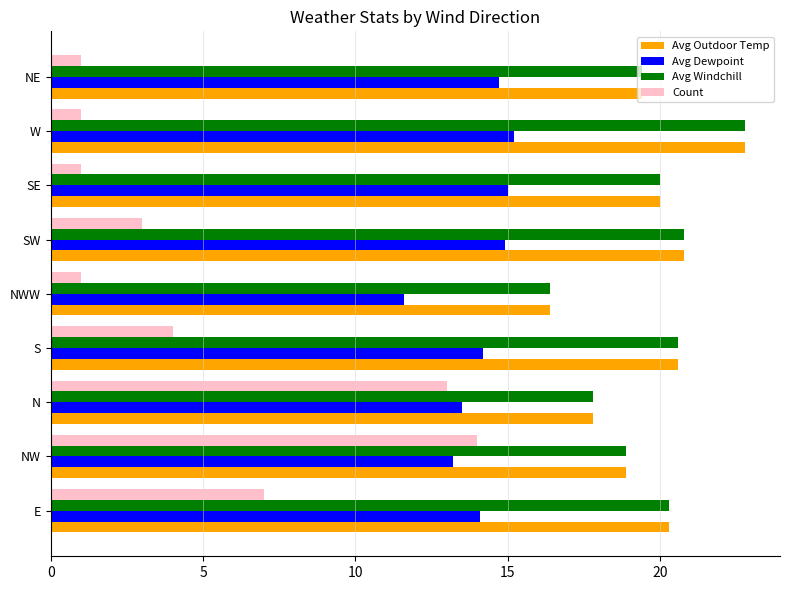

What is the difference between the maximum and second lowest values in the Avg Windchill series?

5.0